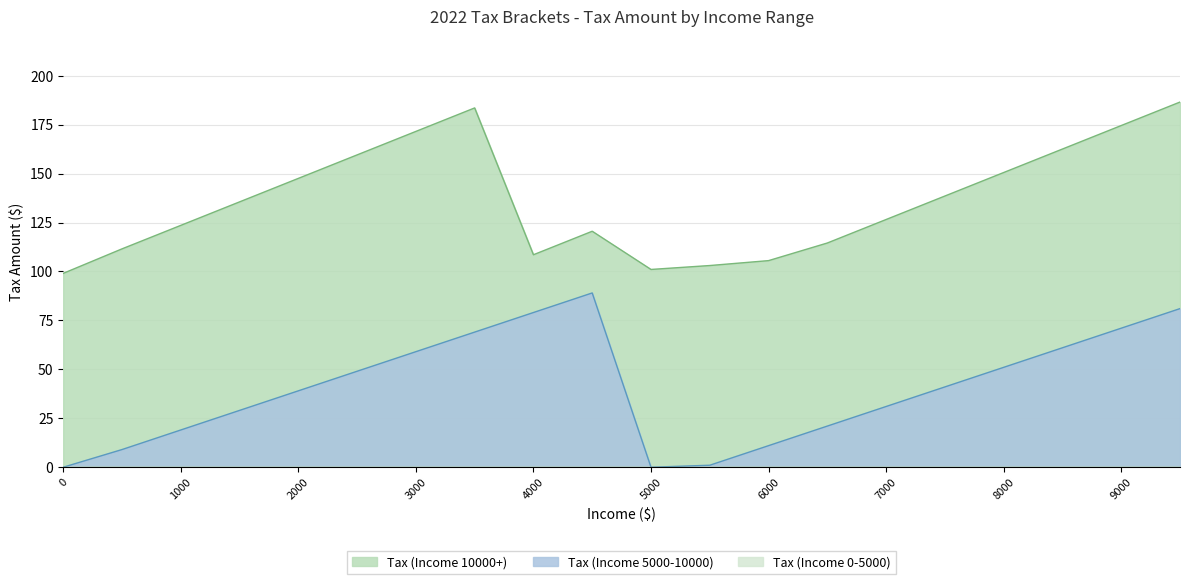

What is the value of the Tax (Income 10000+) point at the 8th from the left?

183.5